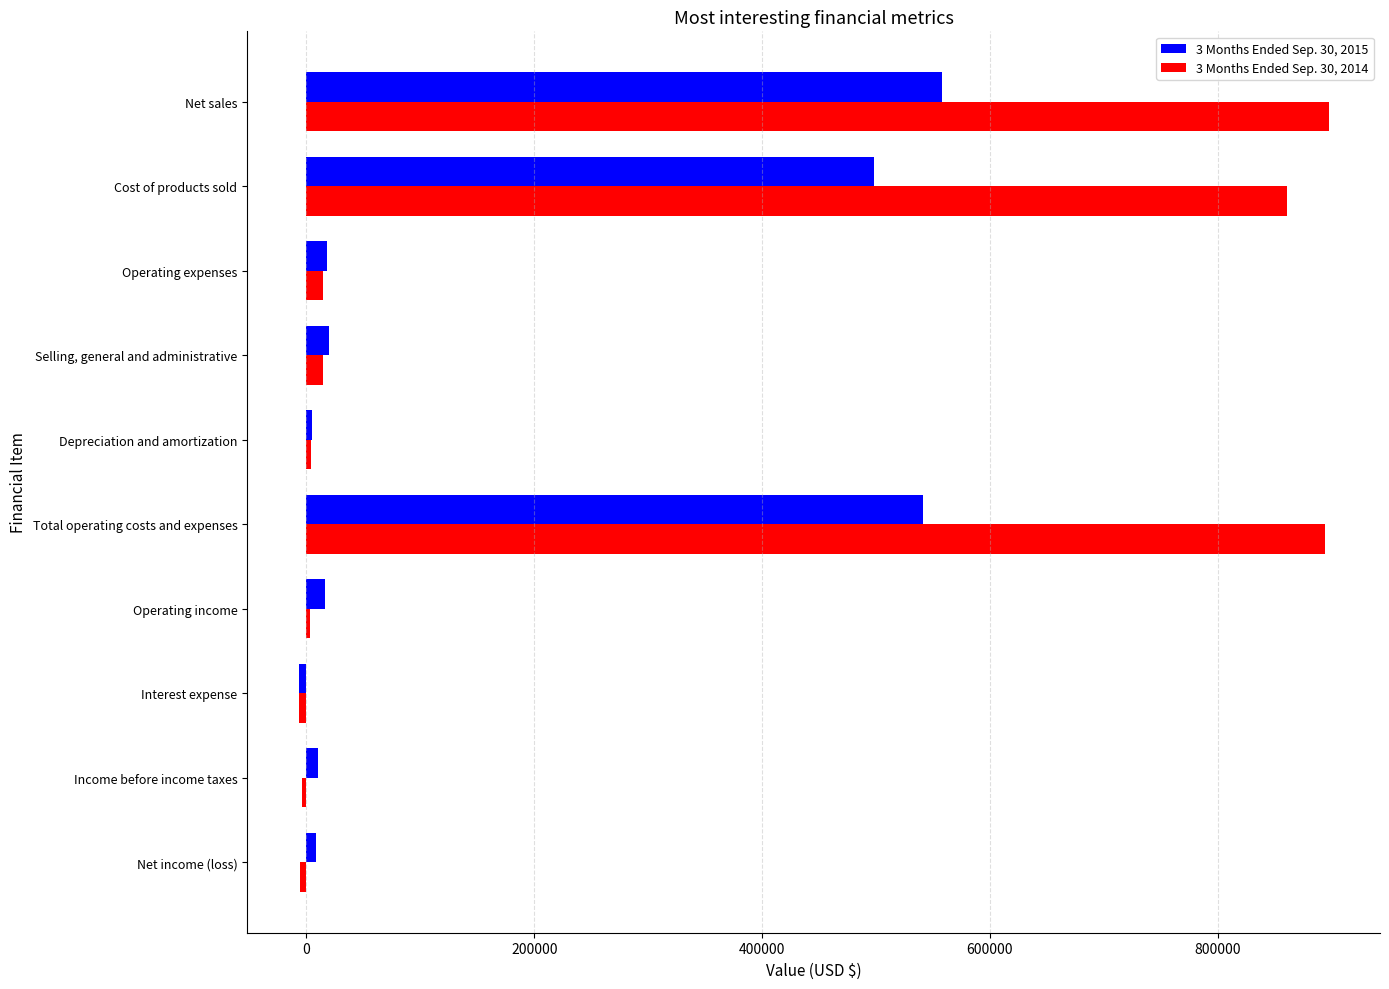

At how many categories does at least one series exceed 382238?

3